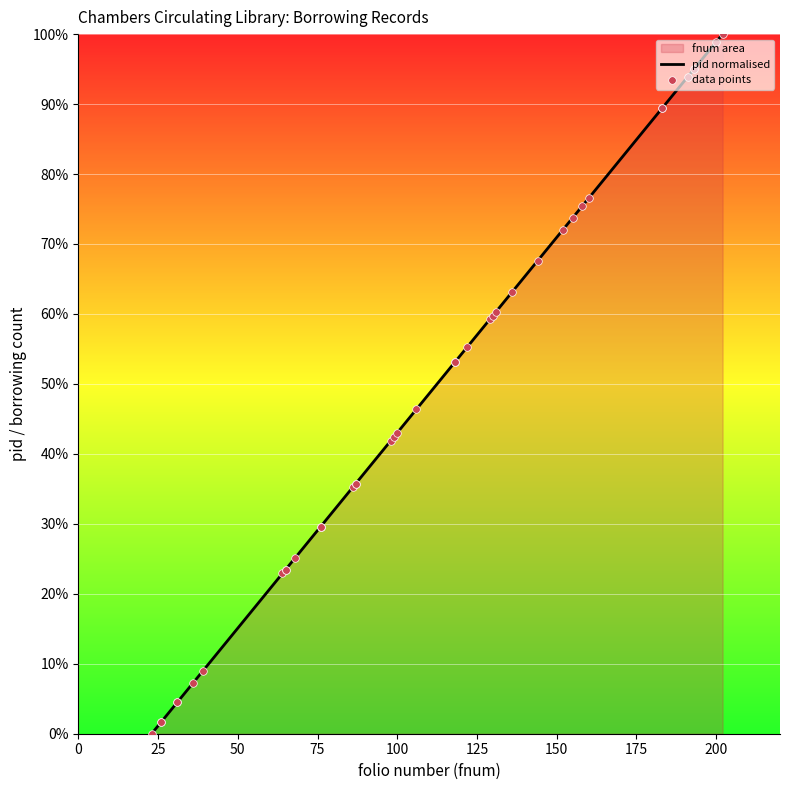

Which series reaches the maximum Y coordinate?

pid normalised